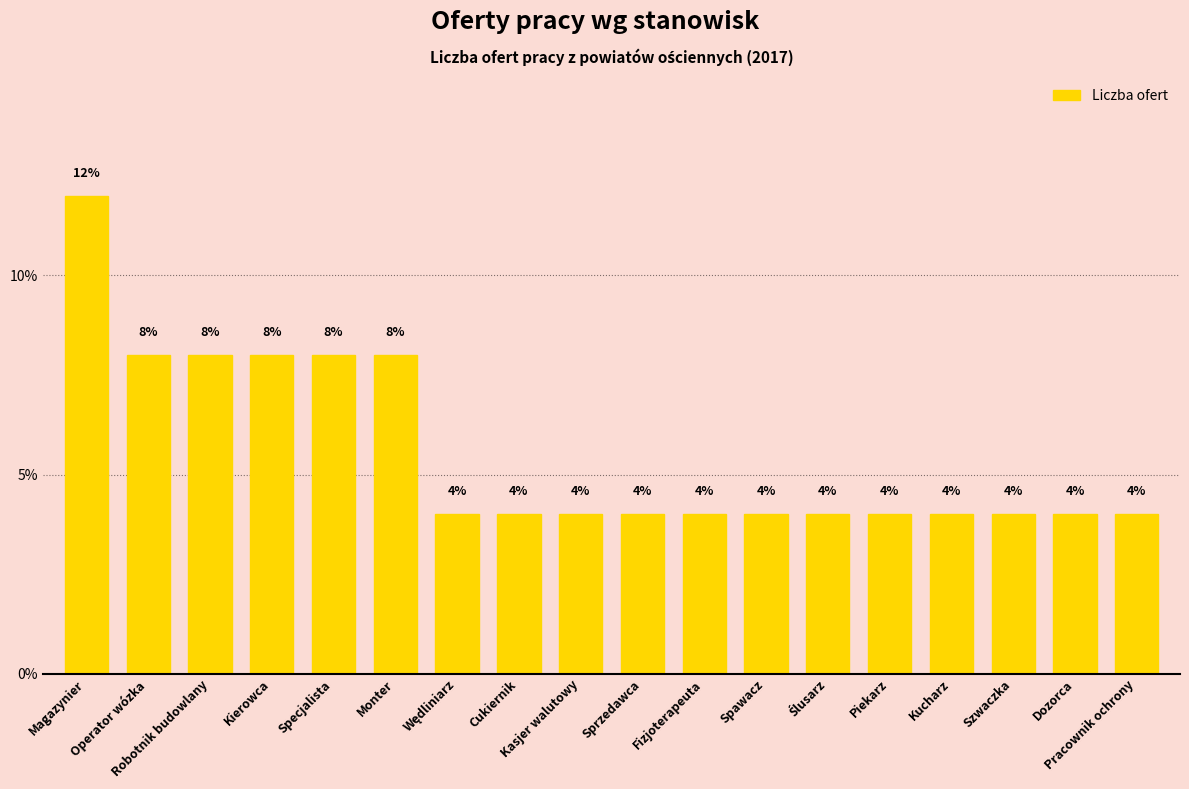

What is the smallest value displayed?

4